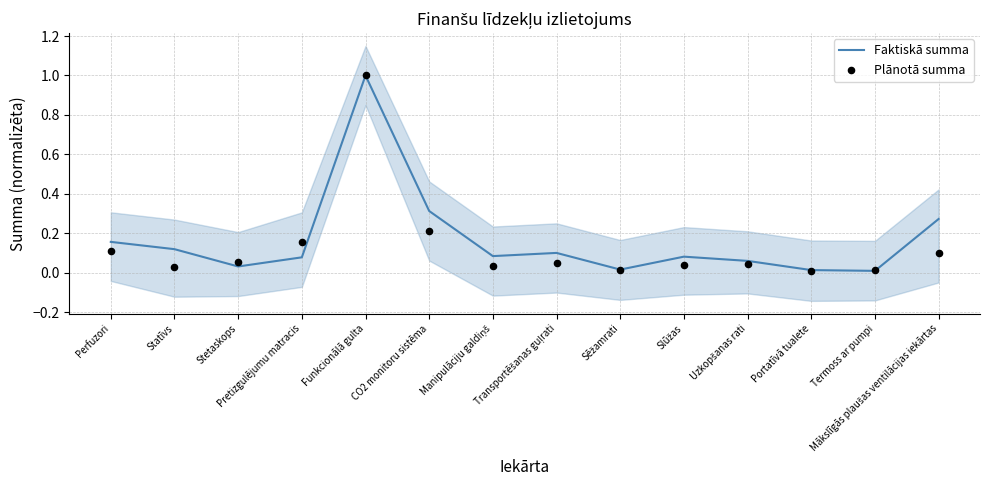

Which series reaches the maximum Y coordinate?

Faktiskā summa